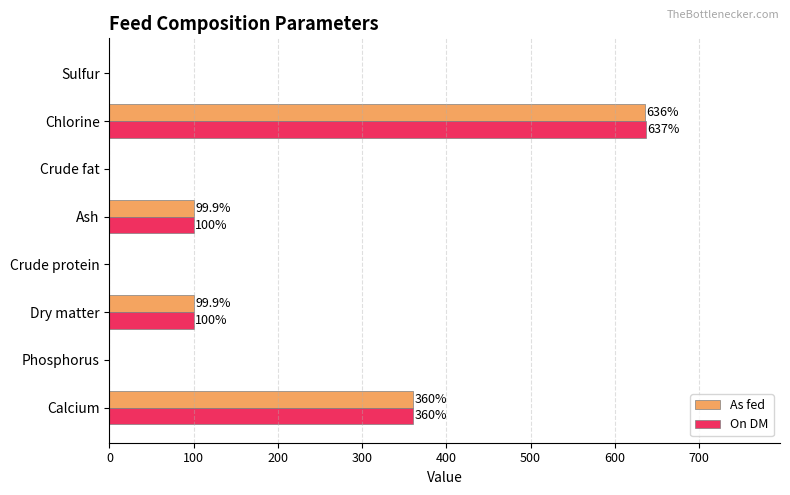

What is the greatest value displayed?

637.0